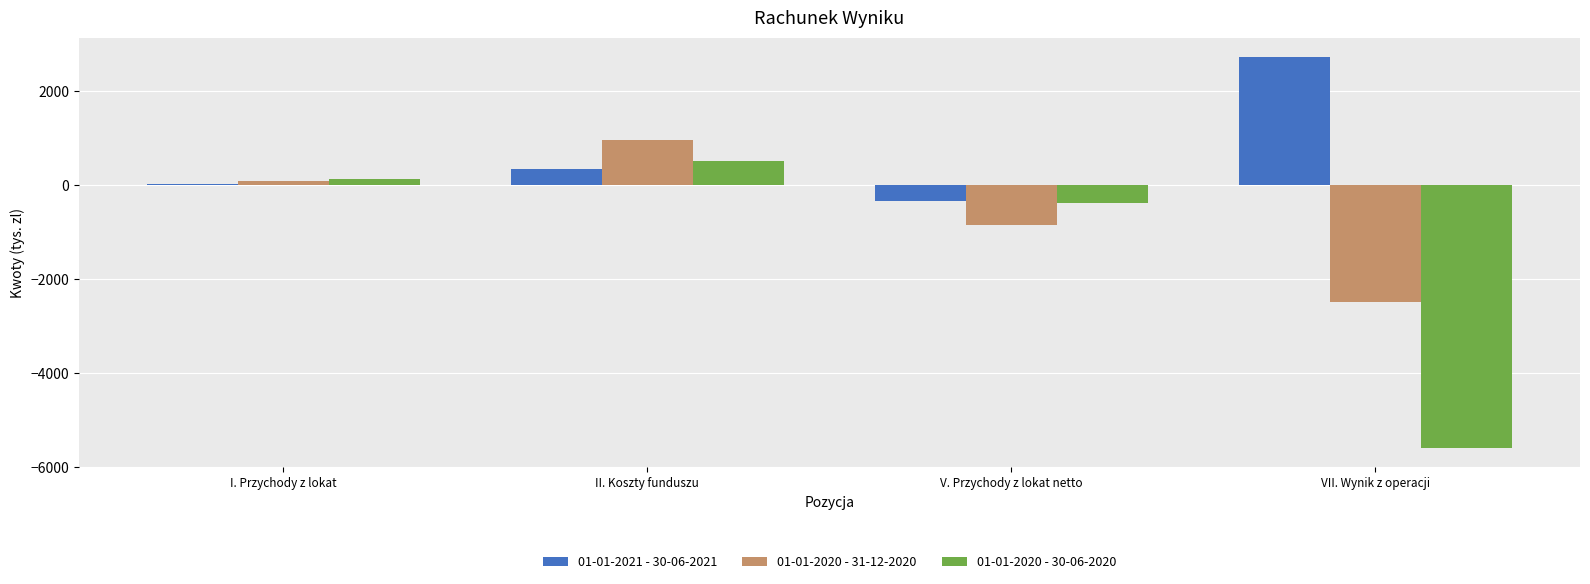

What is the average value of the 01-01-2020 - 30-06-2020 series?

-1331